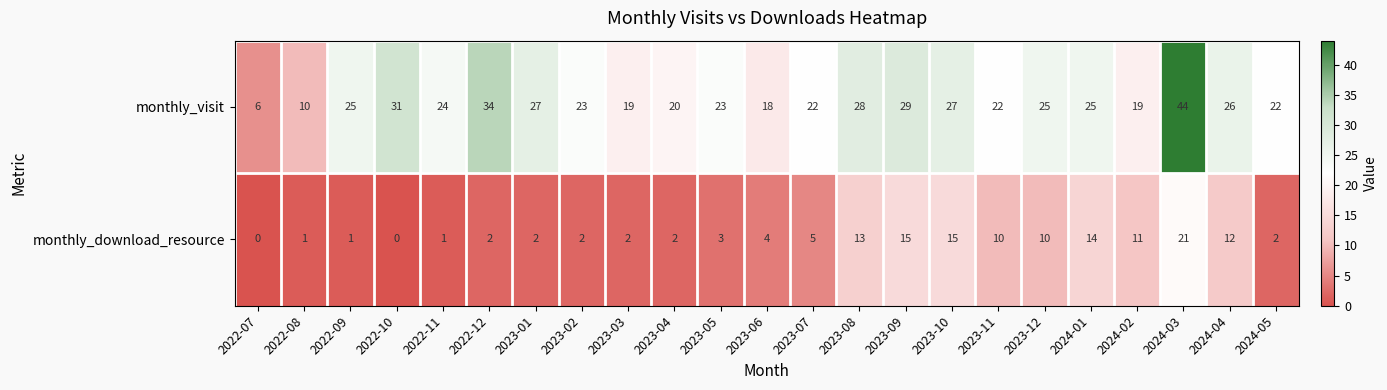

What is the total value across all series at 2023-06?

22